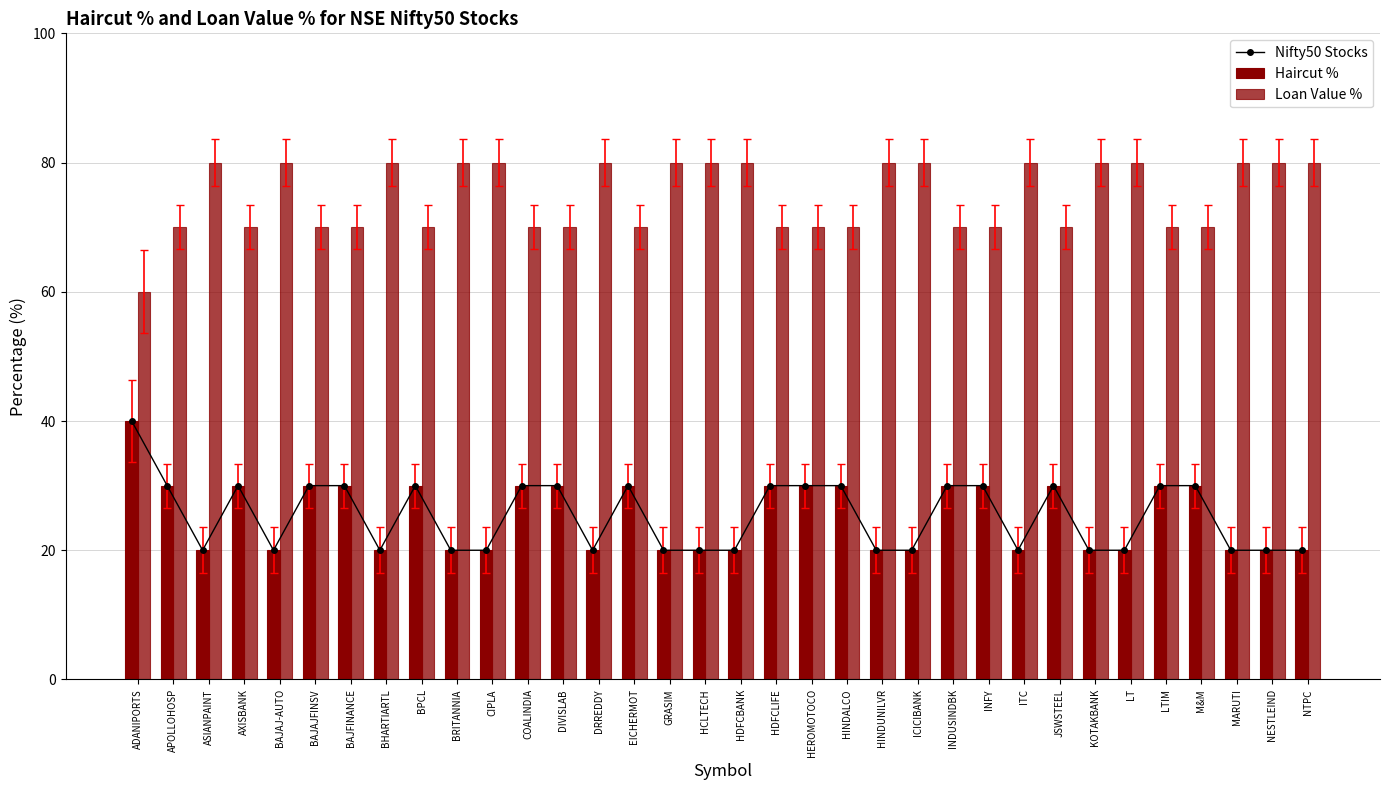

Which has a higher value, ADANIPORTS or LT?

ADANIPORTS